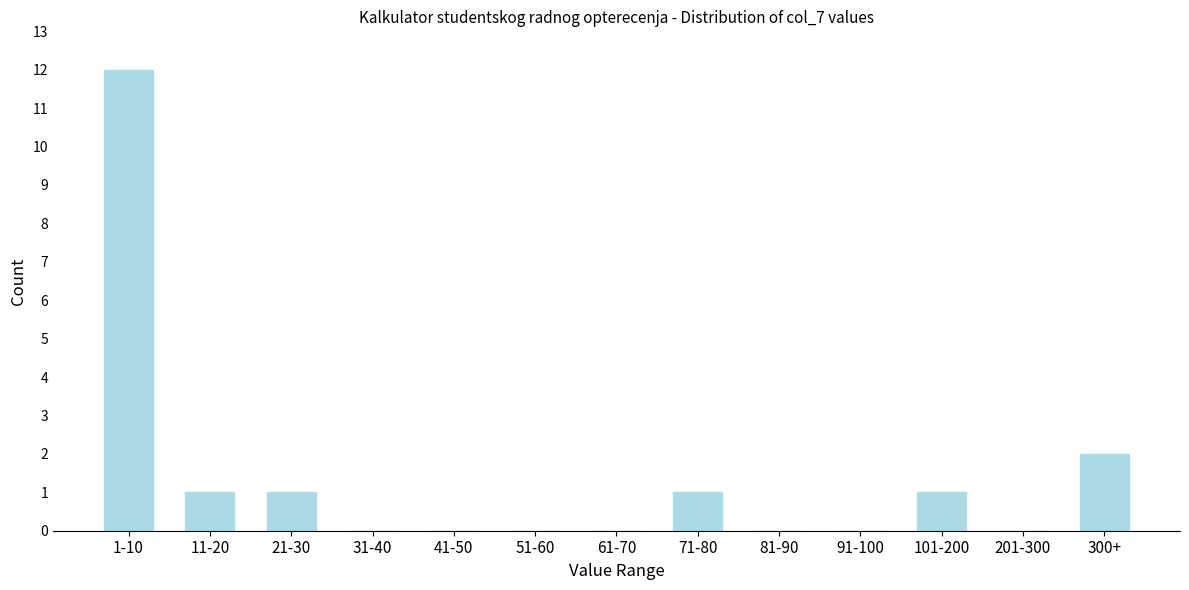

Reading left to right, extract all data points from this chart.

1-10=12	11-20=1	21-30=1	31-40=0	41-50=0	51-60=0	61-70=0	71-80=1	81-90=0	91-100=0	101-200=1	201-300=0	300+=2